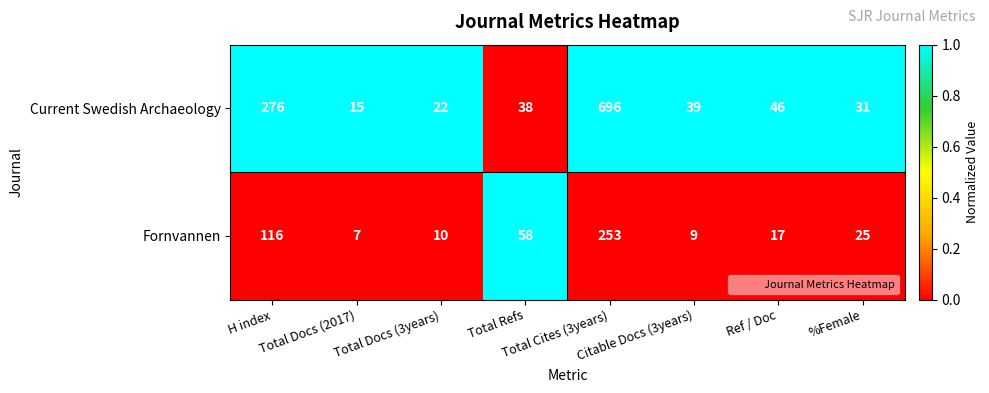

What is the smallest value displayed?

7